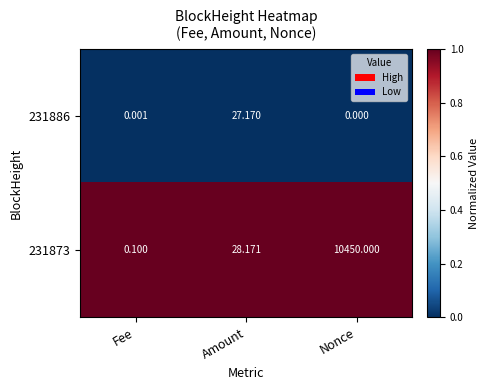

Which series changed the most between Fee and Nonce?

231873